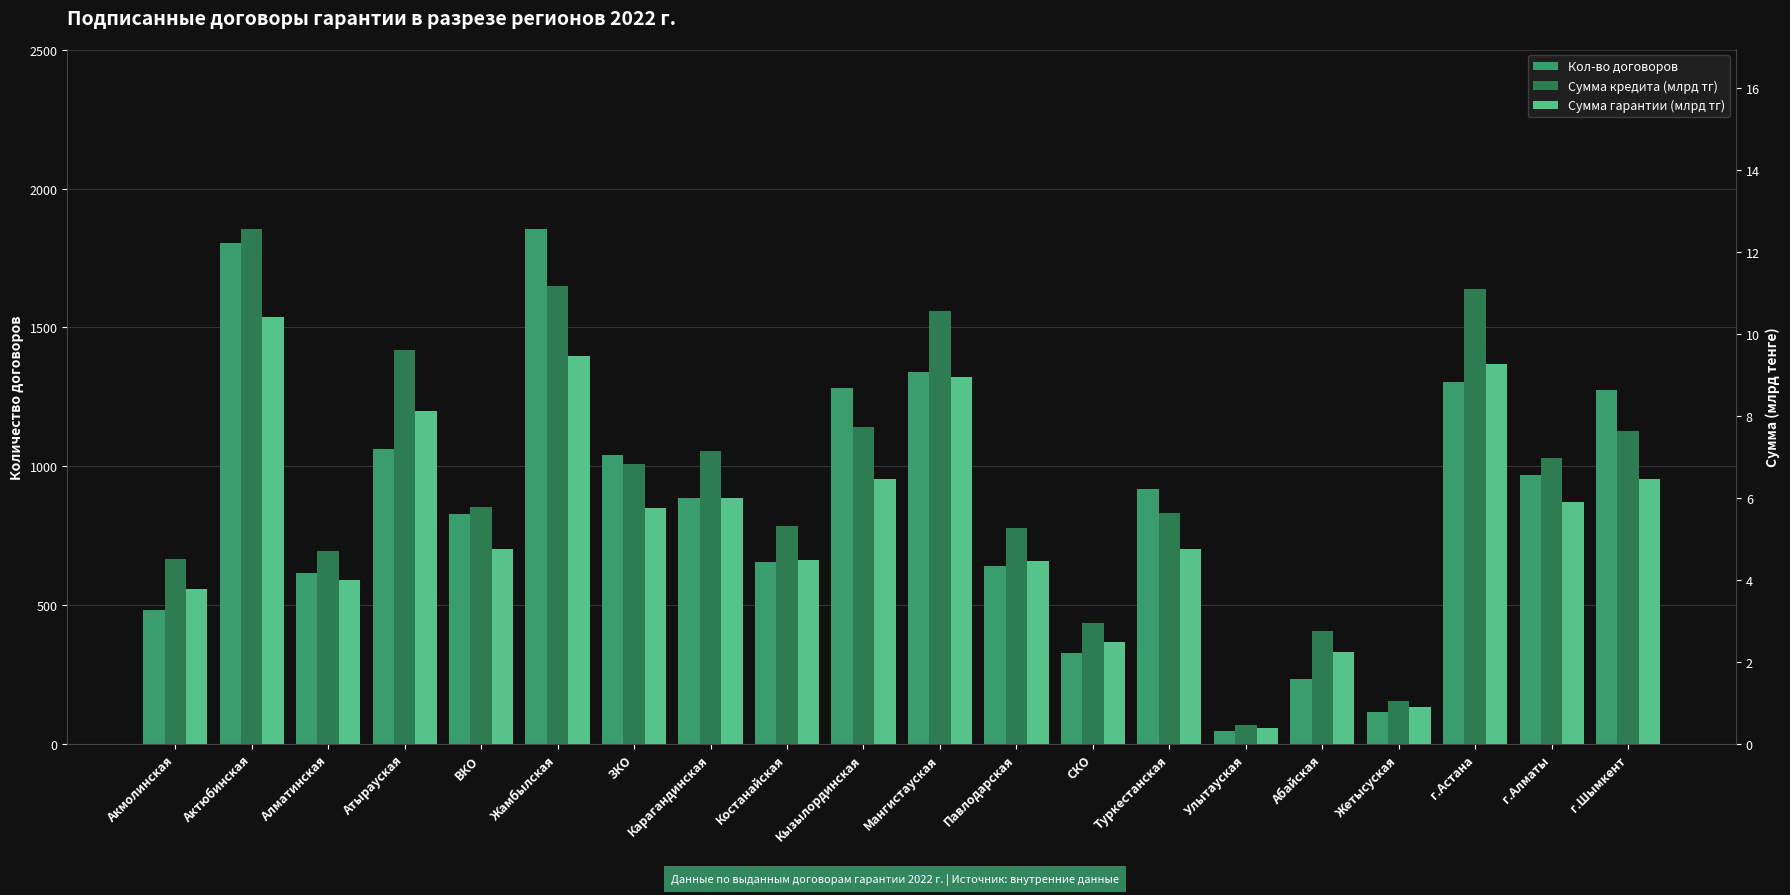

What is the smallest value displayed?

0.4